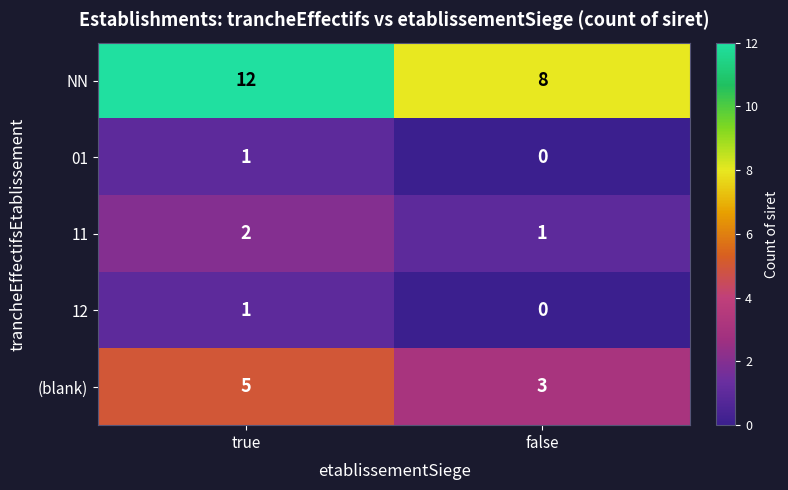

Which series changed the most between true and false?

NN